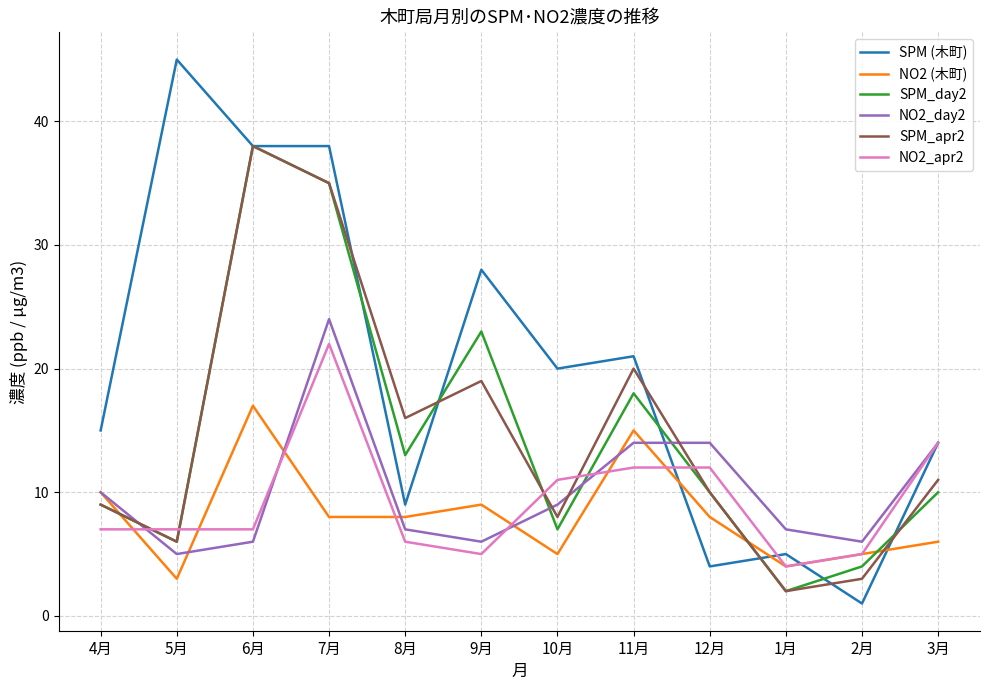

What position from the left is 11月?

8